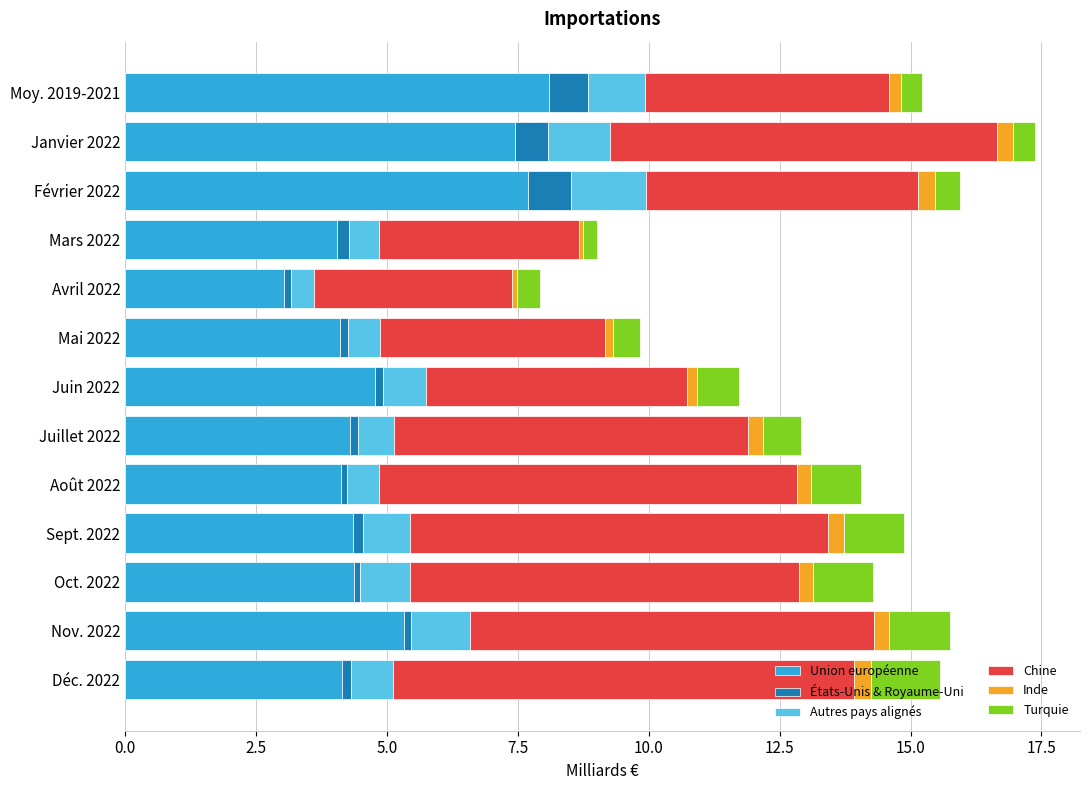

Which category has the lowest value in the Union européenne series?

Avril 2022